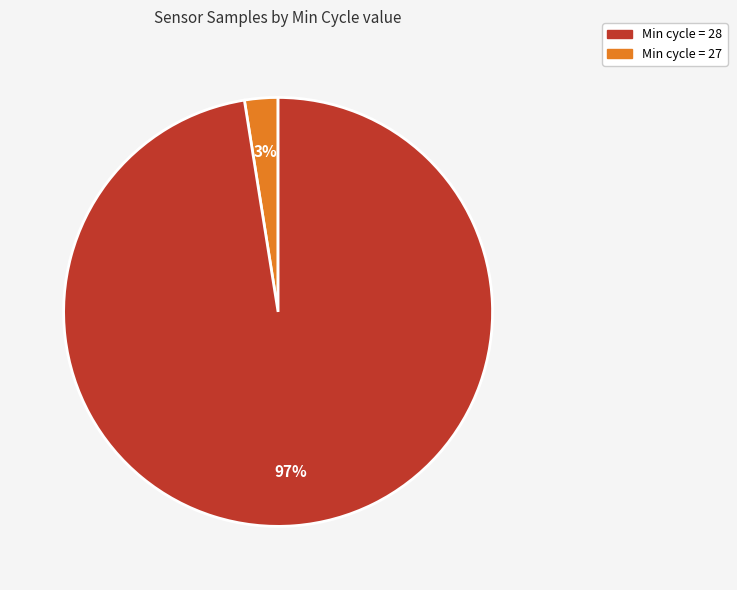

How many segments does this pie chart have?

2